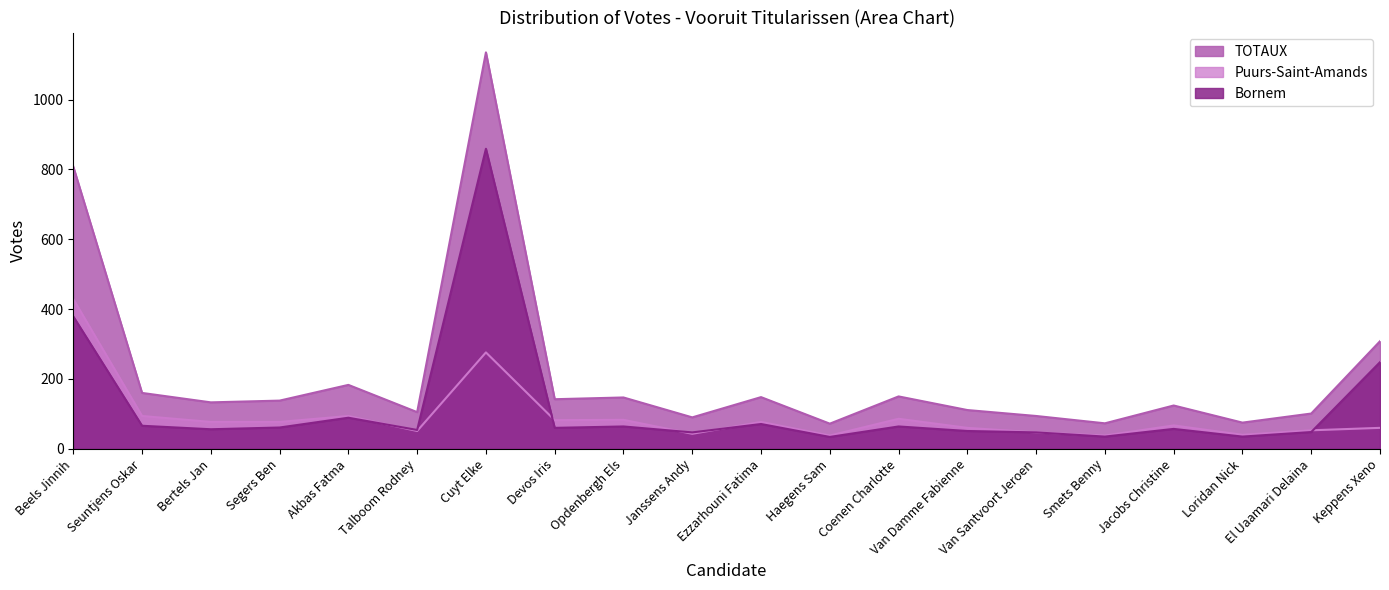

Where do Bornem and Puurs-Saint-Amands first cross each other?

Akbas Fatma and Talboom Rodney